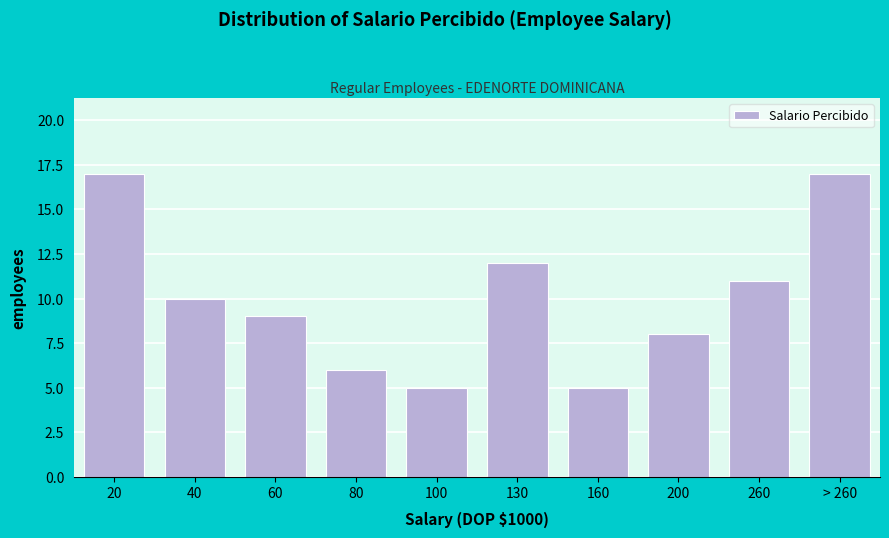

Reading left to right, what are all the values shown in this chart?

17	10	9	6	5	12	5	8	11	17